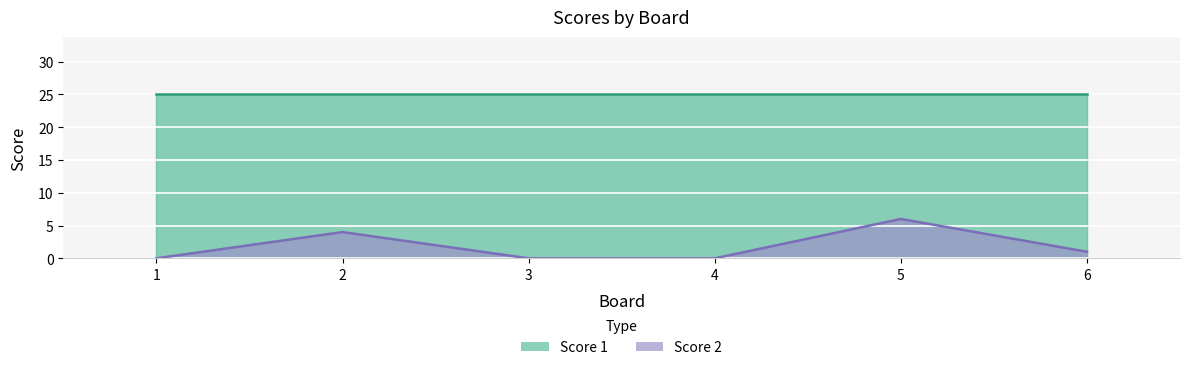

What is the difference between the second highest and minimum values?

4